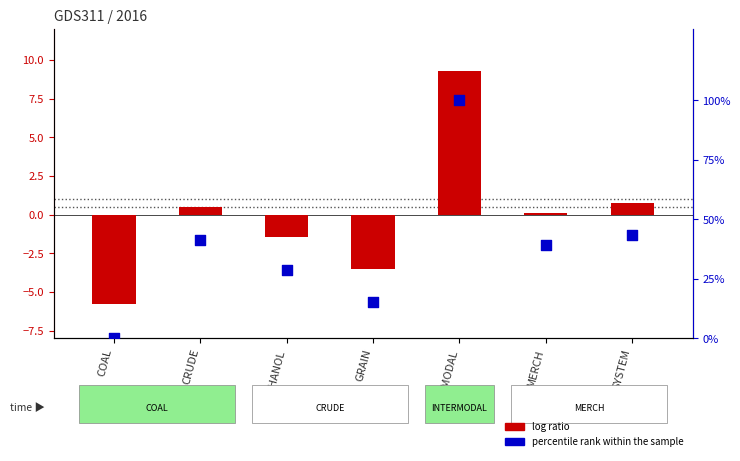

What are all the series names shown in the legend?

log ratio, percentile rank within the sample